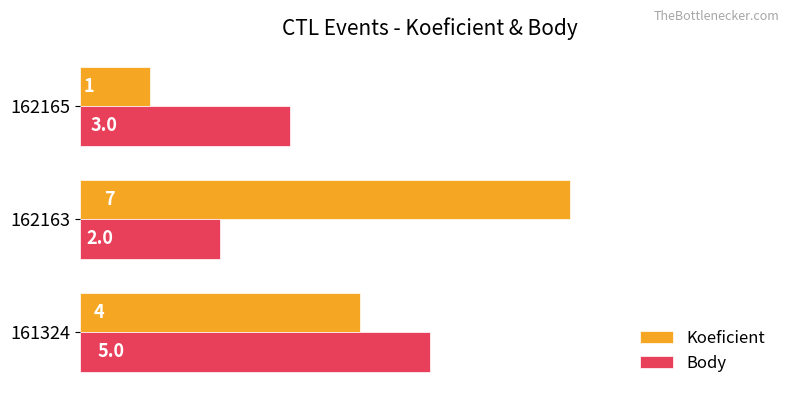

Is it true that Body equals 2 at 162163?

True